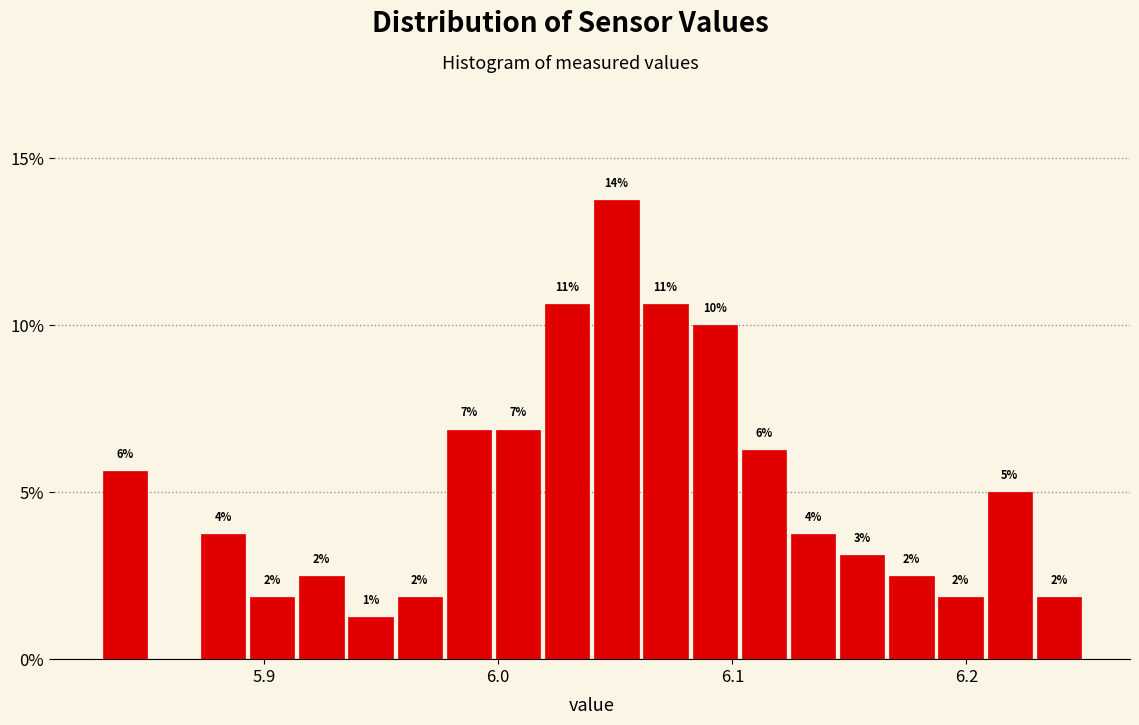

Around what value on the x-axis is the tallest bar? Give the approximate position of its centre, as read against the axis.

6.05